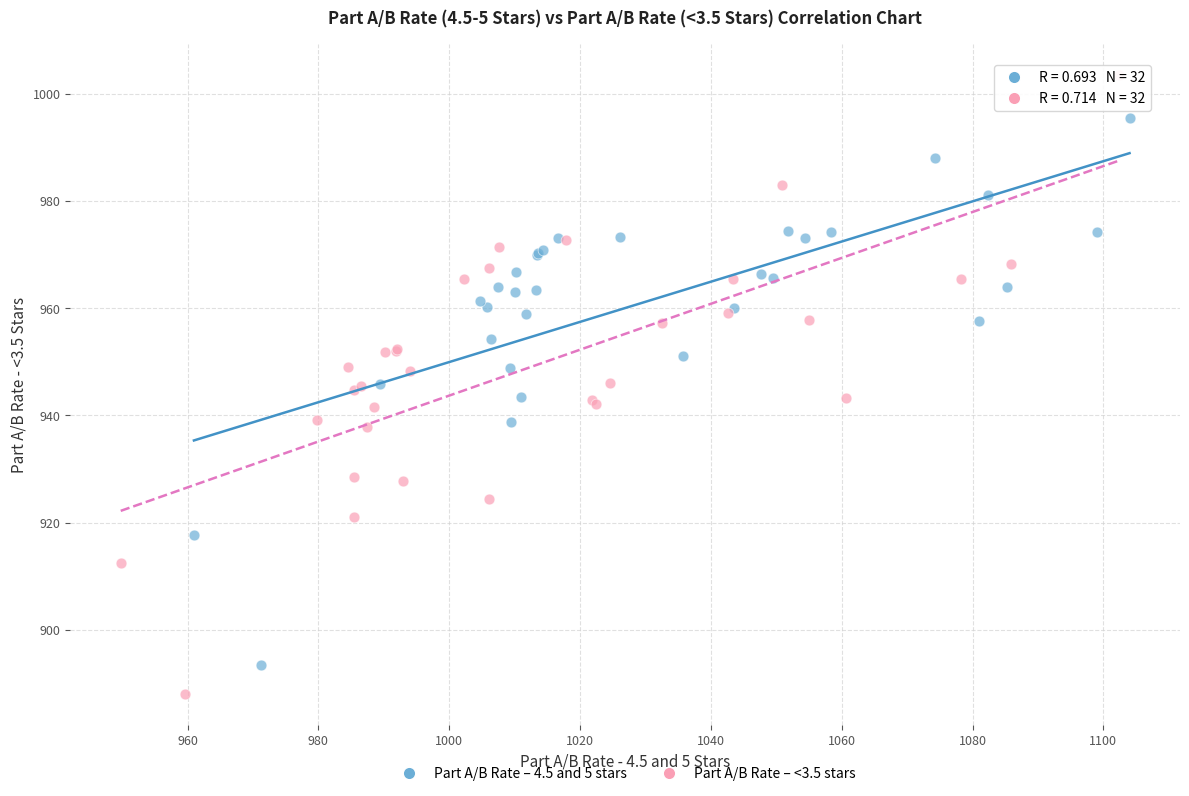

Which series reaches the maximum Y coordinate?

Part A/B Rate – <3.5 stars